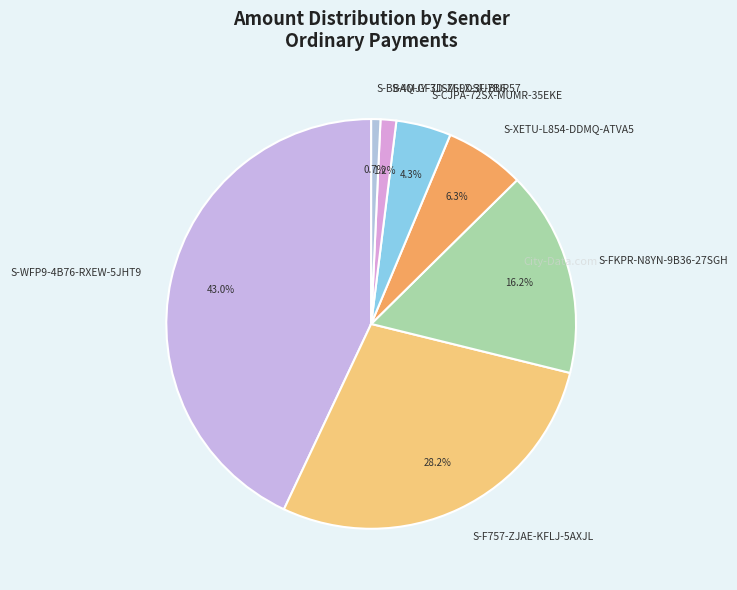

Is it true that S-F757-ZJAE-KFLJ-5AXJL is 28% of the pie?

True